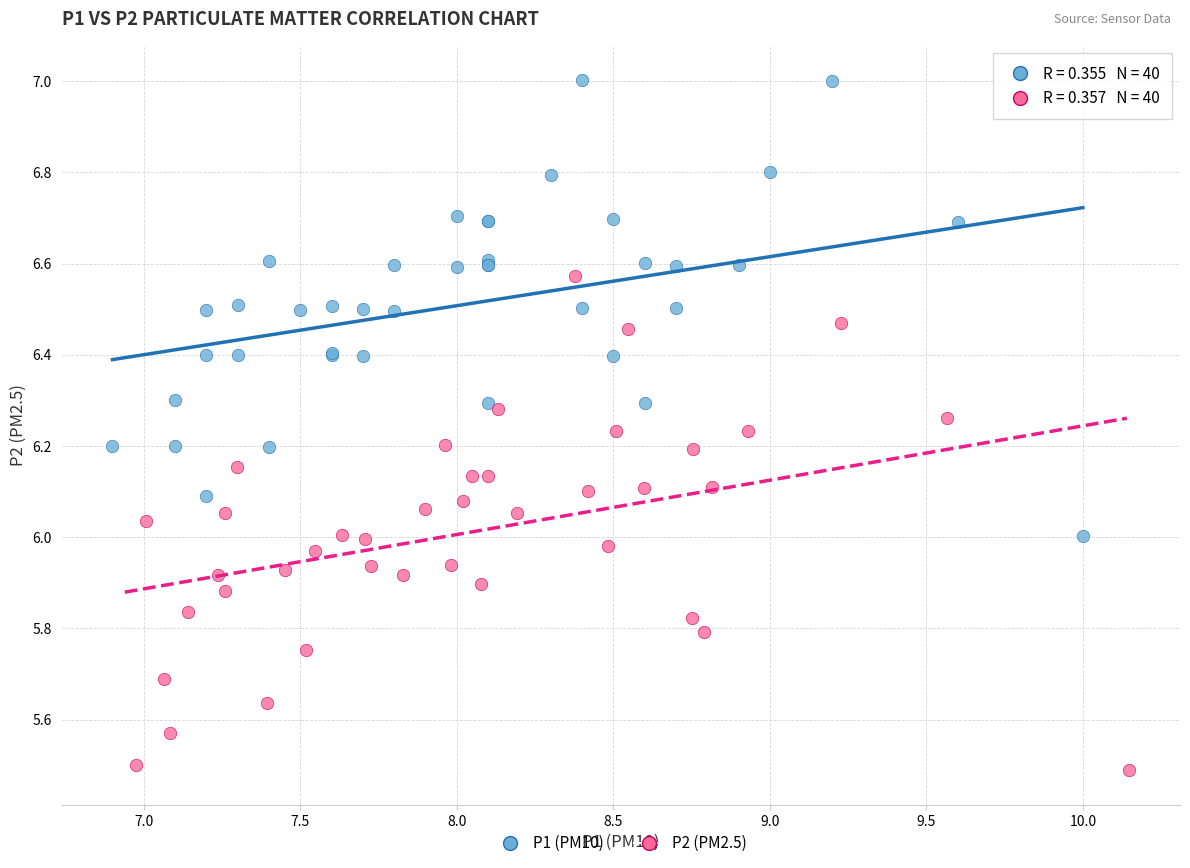

Which series has the widest spread of Y values?

P2 (PM2.5)